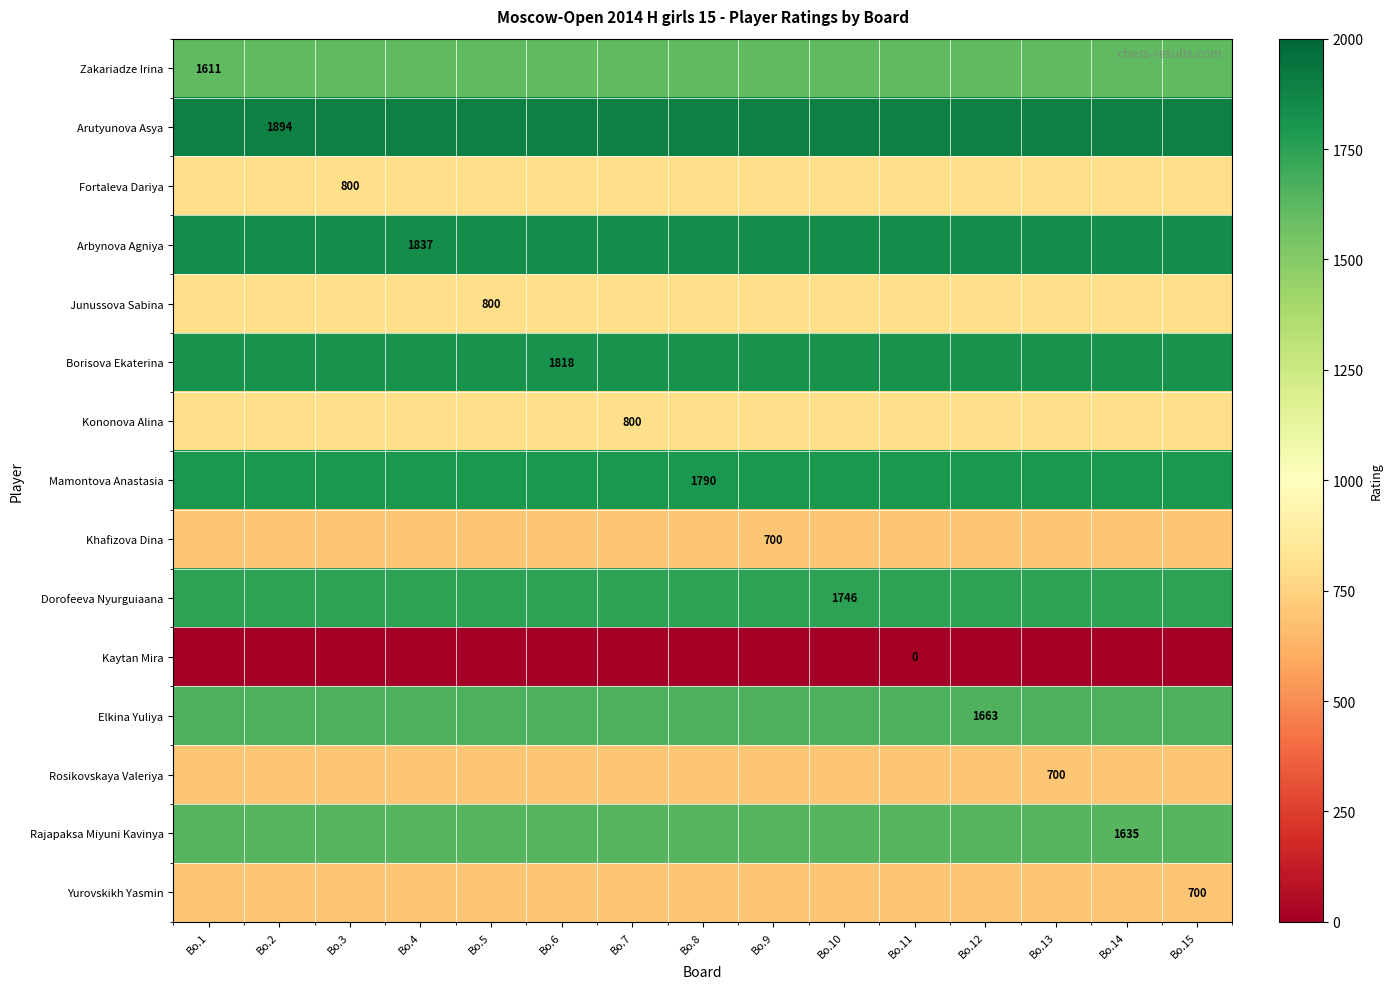

Which series has the largest total across all categories?

Arutyunova Asya